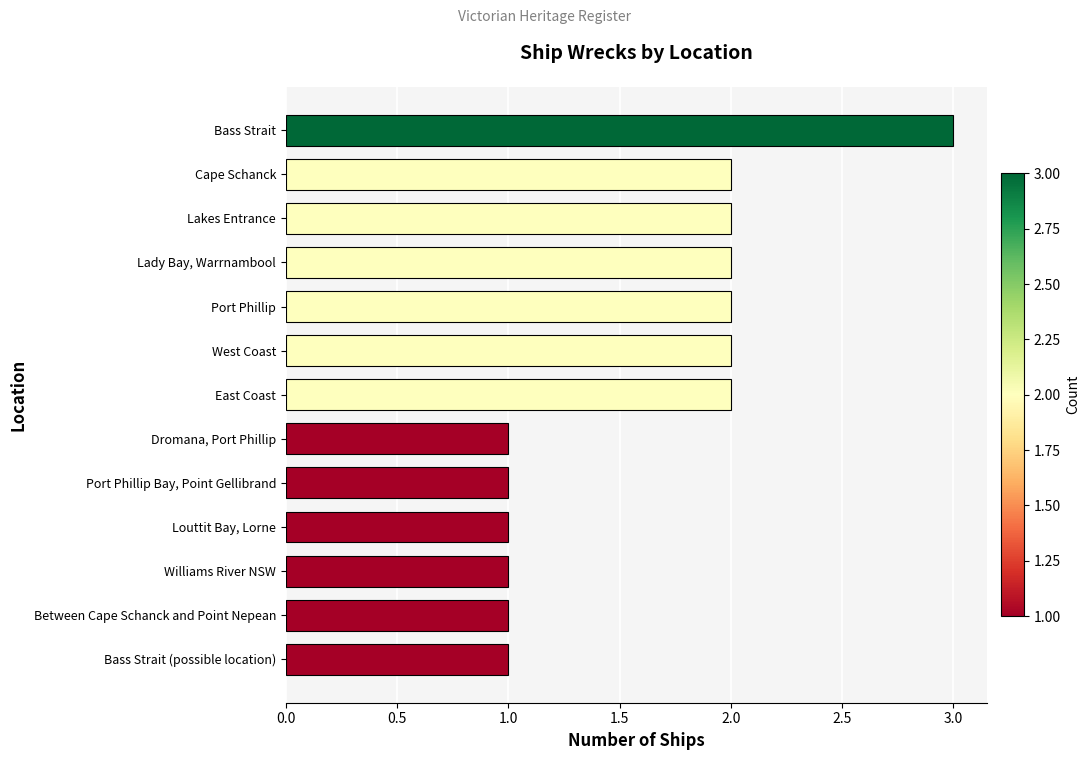

Read the value at Bass Strait.

3